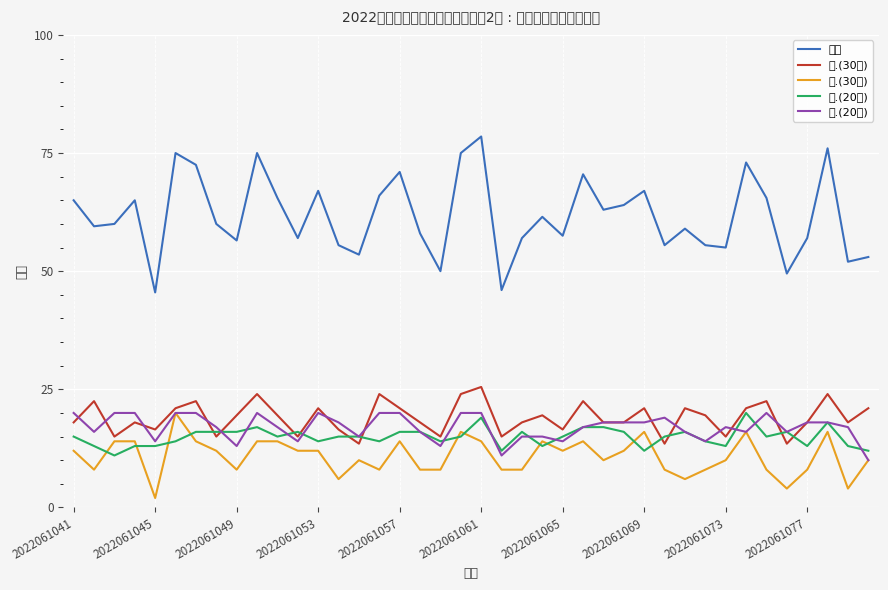

What is the minimum value for 二.(30分)?

2.0